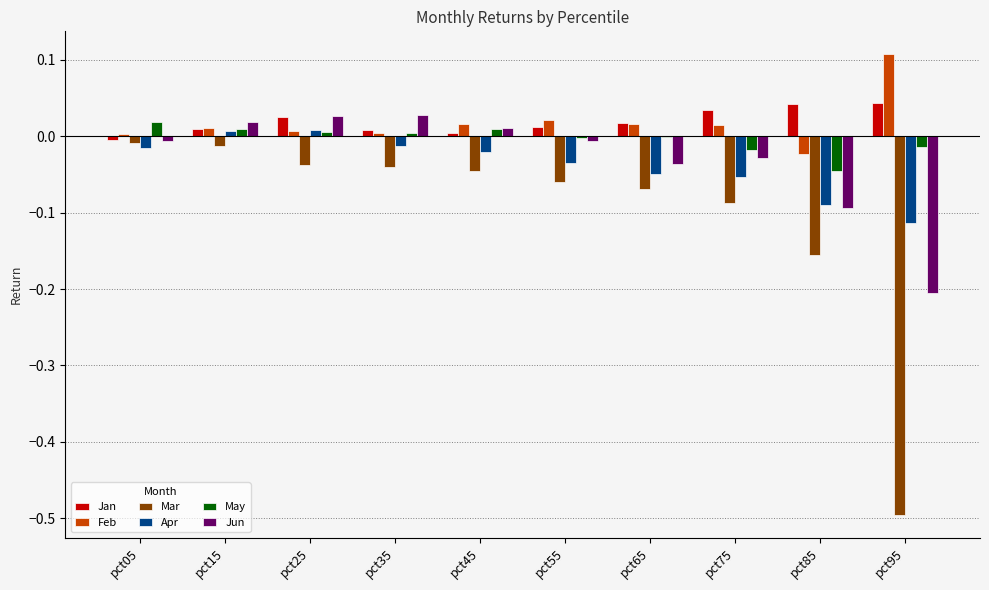

Which category has the highest value across all series?

pct95